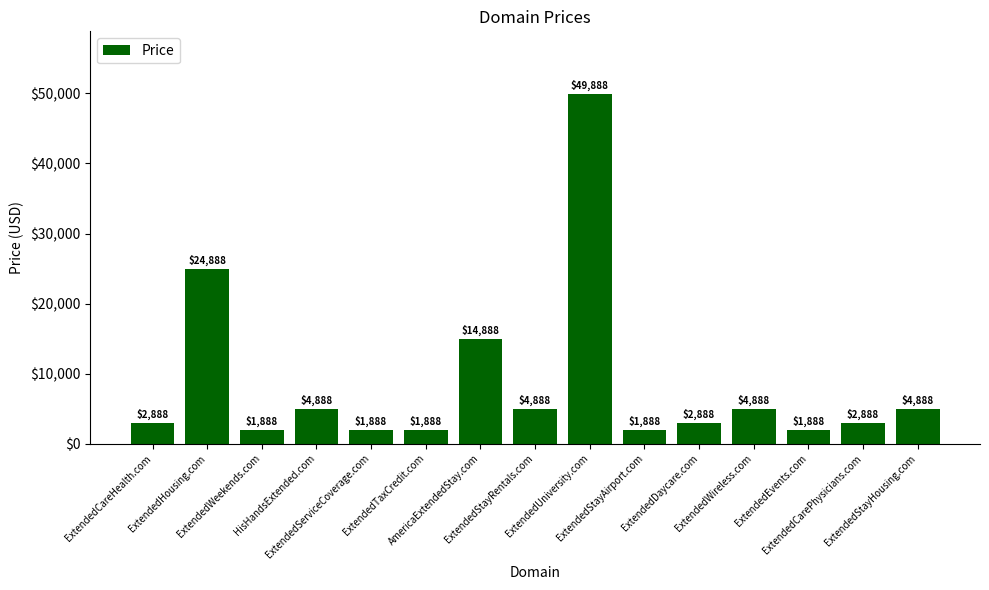

Reading left to right, transcribe all the data shown in this chart.

2888	24888	1888	4888	1888	1888	14888	4888	49888	1888	2888	4888	1888	2888	4888